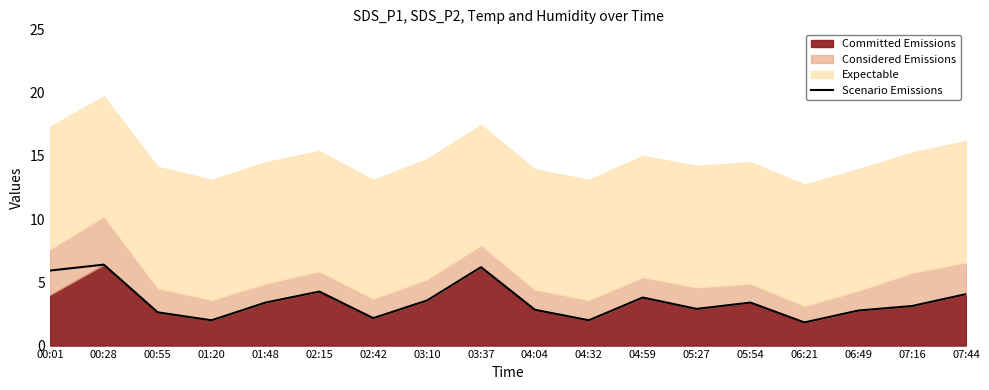

How many lines are shown in the chart?

1